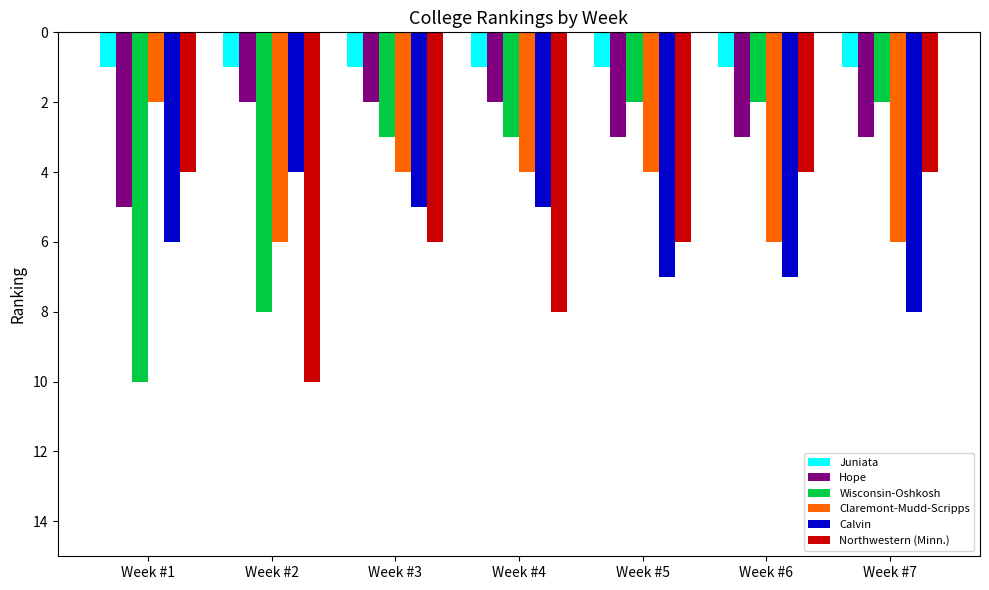

How many groups of bars are there?

7